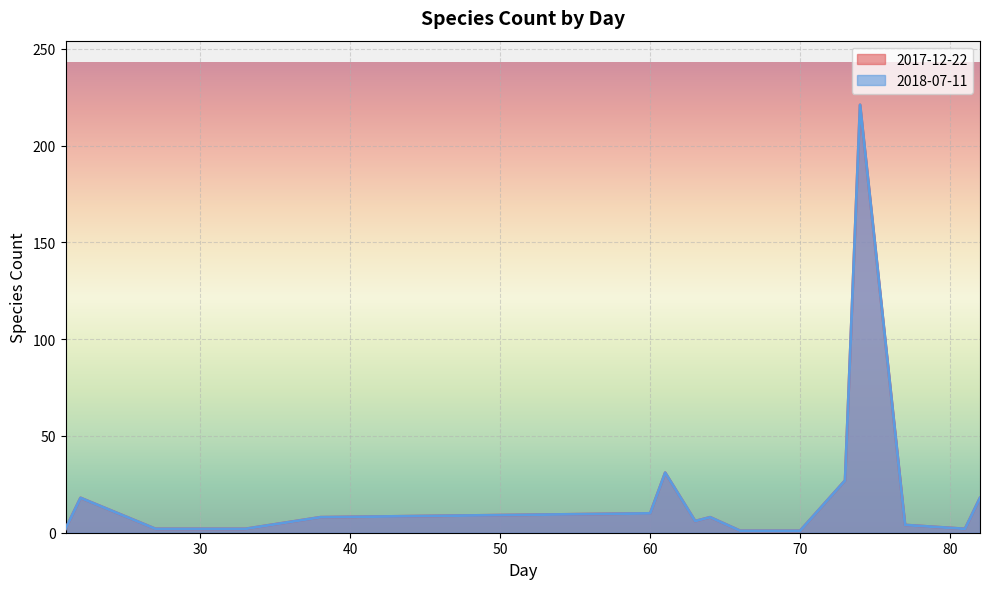

What is the average value of the 2017-12-22 series?

23